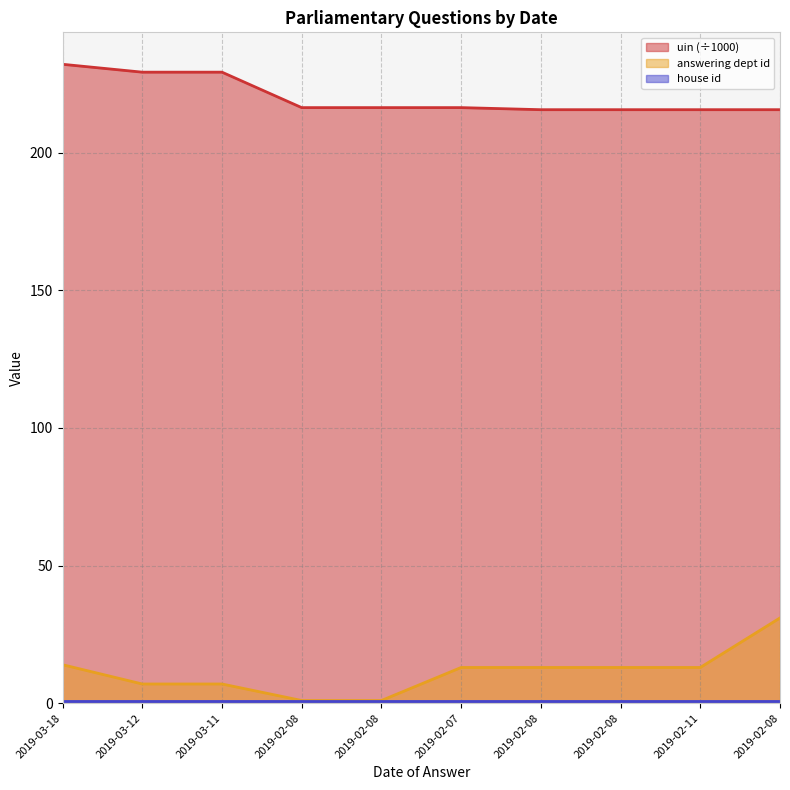

True or false: uin has more than 1 points higher than both neighbors.

True